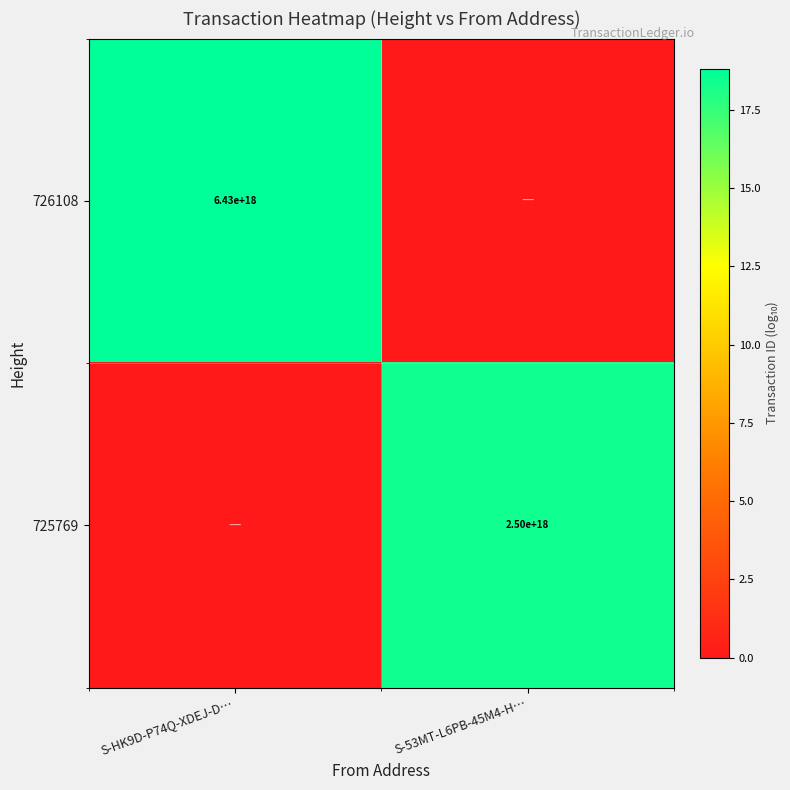

The 726108 series shows 2678307242479779840 at S-HK9D-P74Q-XDEJ-D…. True or false?

False